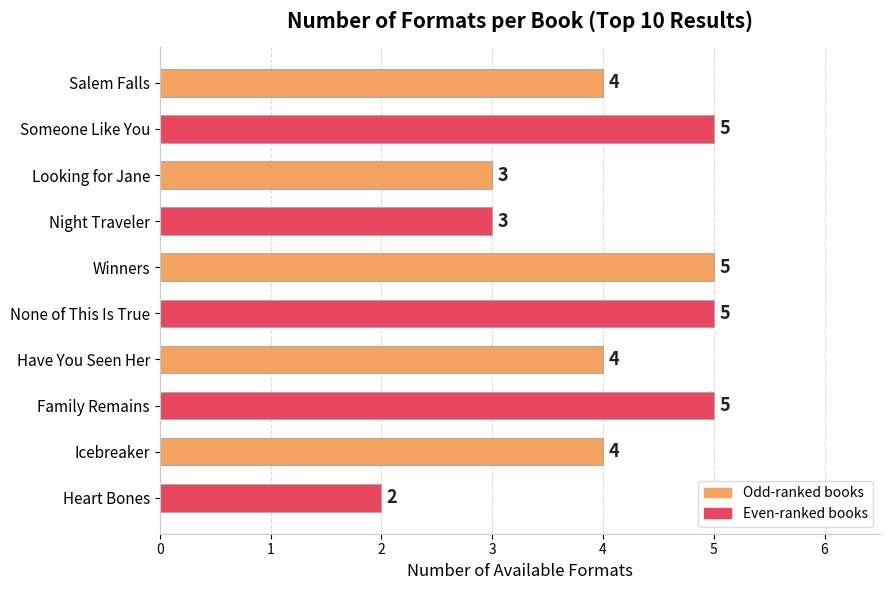

The chart shows a value of 2 at Heart Bones. True or false?

True